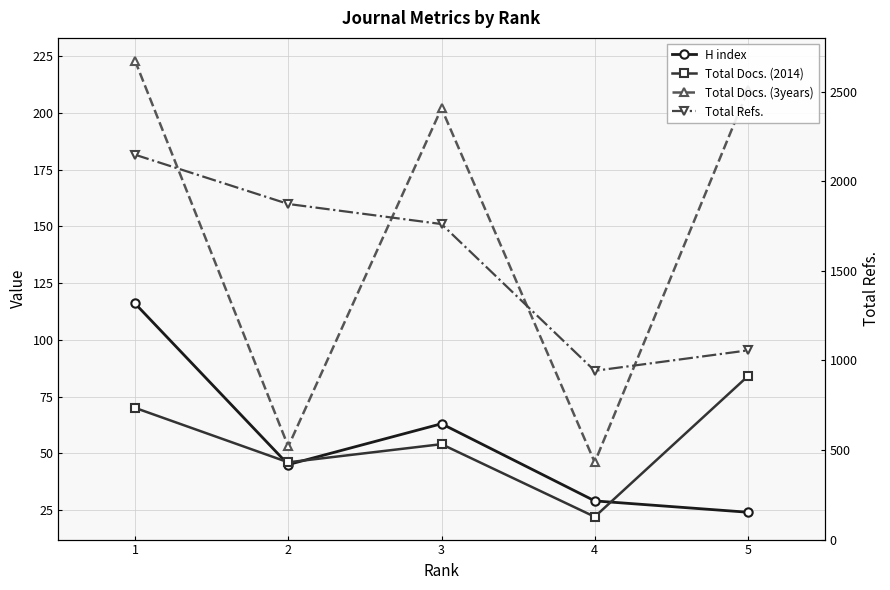

True or false: Total Docs. (3years) and Total Docs. (2014) cross at least once.

False